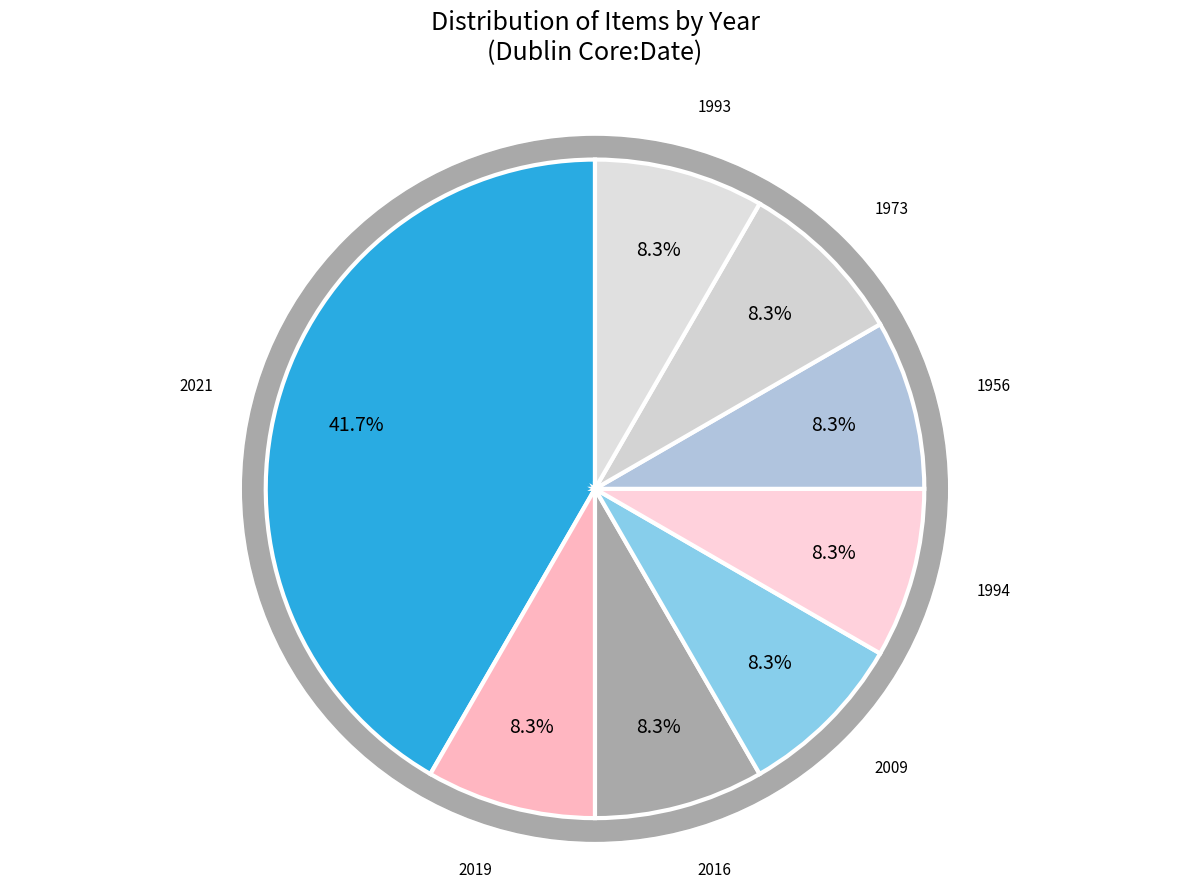

Which slice is the smallest?

1956